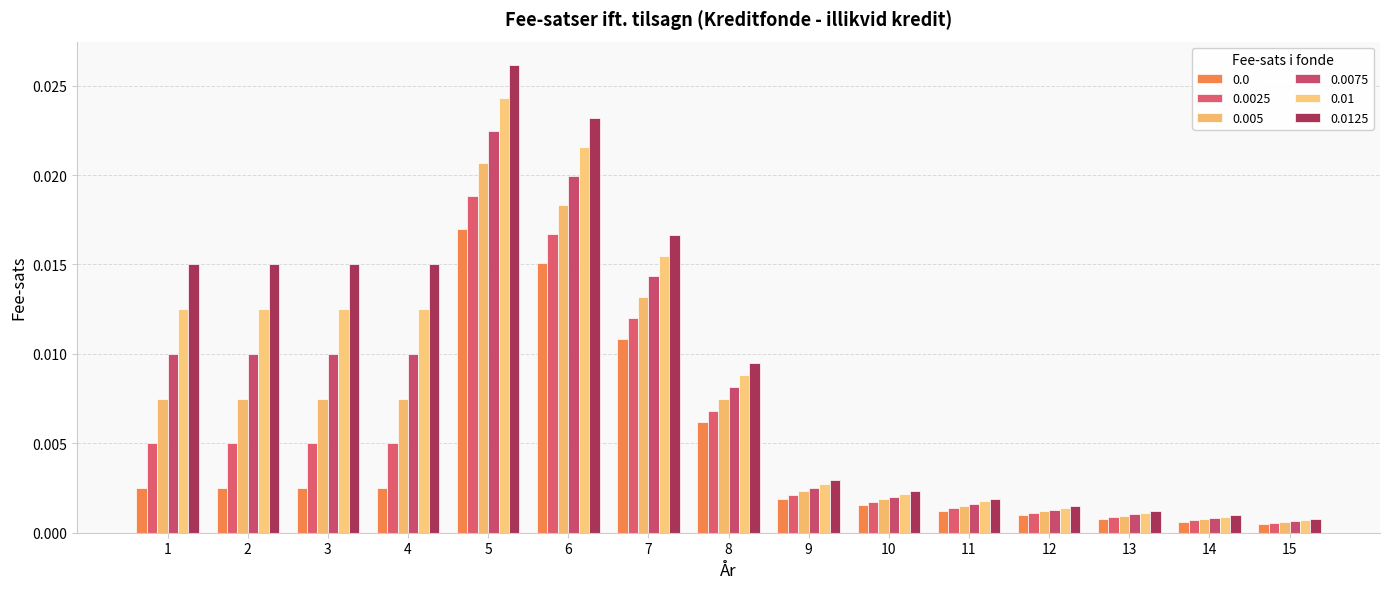

At which category does the chart reach its peak across all series?

5